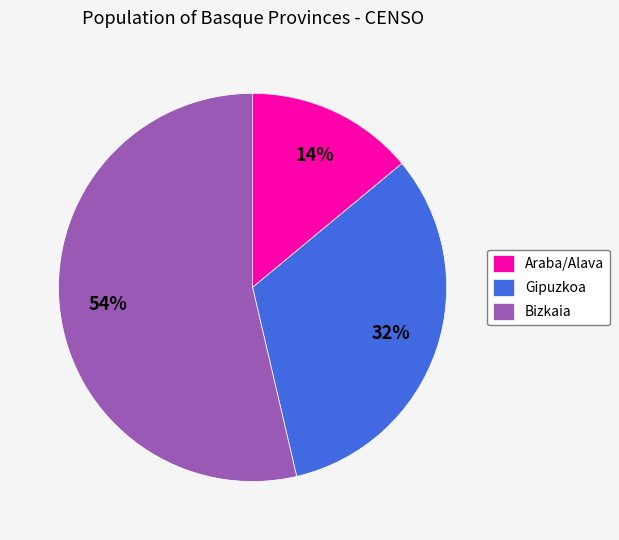

Rank the categories by value from lowest to highest.

Araba/Alava, Gipuzkoa, Bizkaia